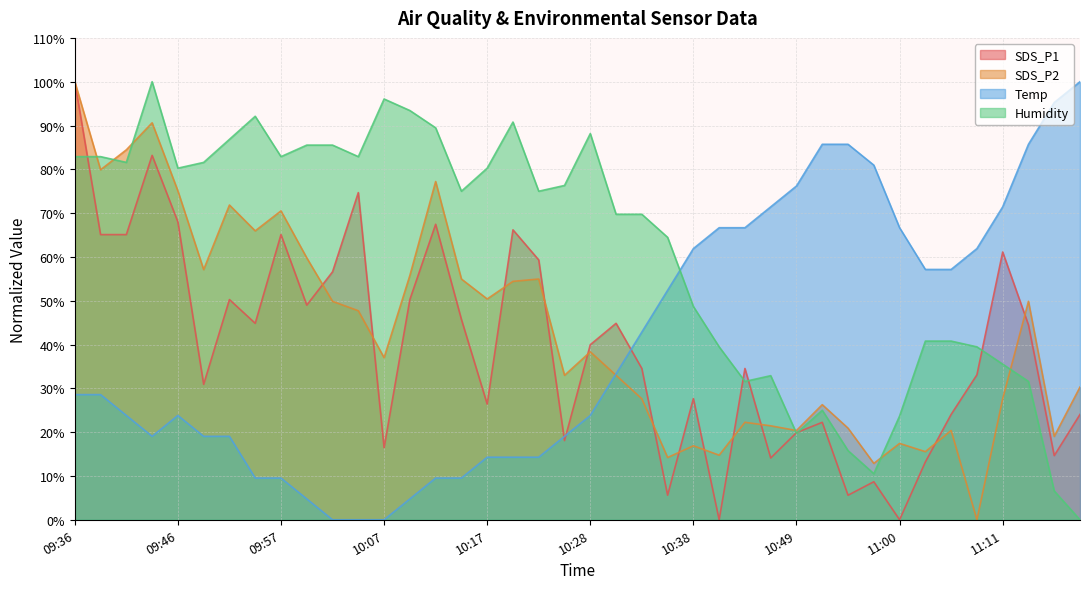

What is the difference between the SDS_P1 values at 10:09 and 10:23?

9.0